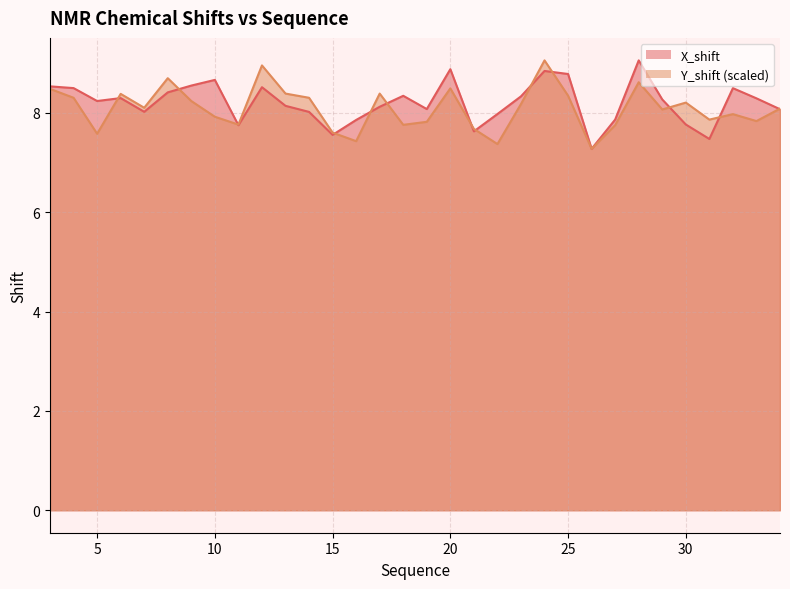

What are all the series names shown in the legend?

X_shift, Y_shift (scaled)